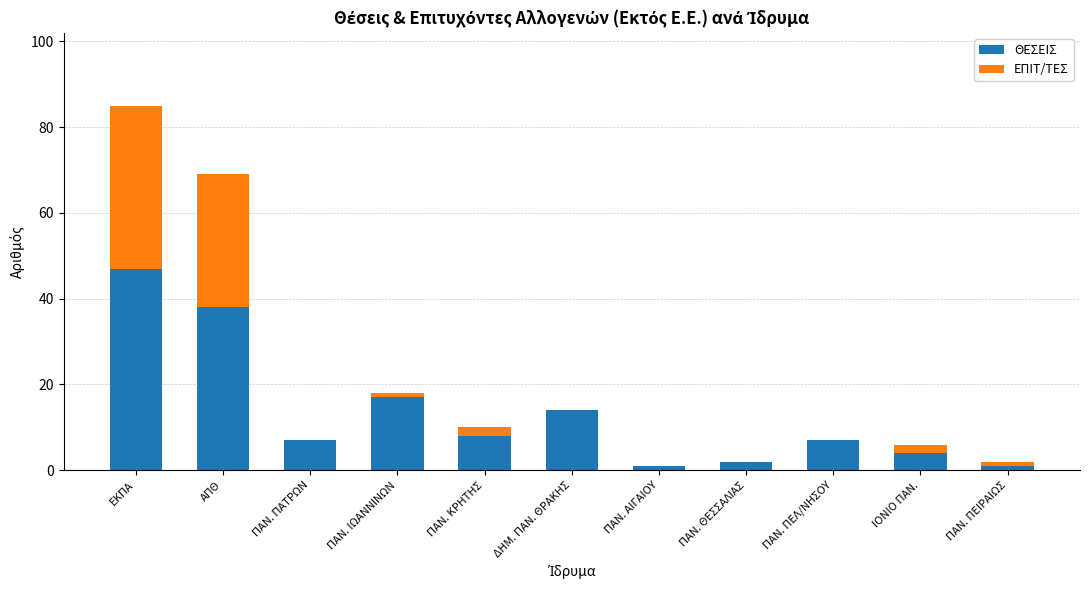

At which category is the sum across all series the highest?

ΕΚΠΑ